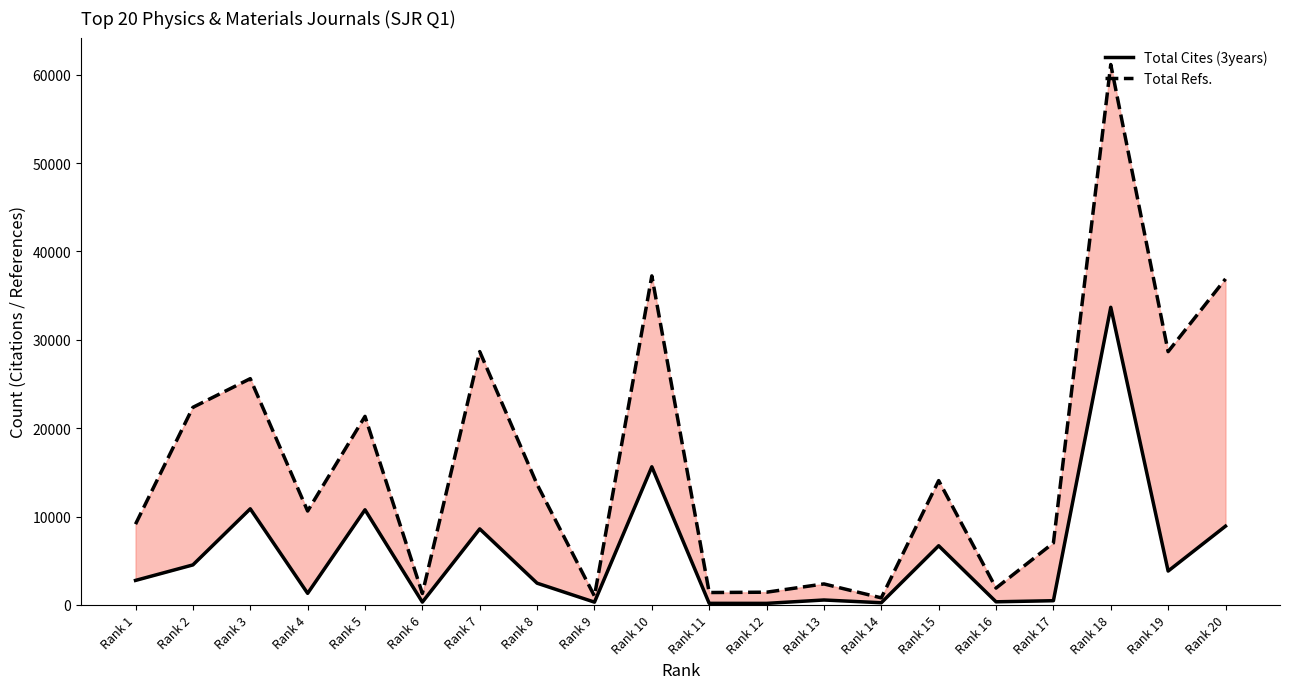

Rank the categories by Total Cites (3years) value from highest to lowest.

Rank 18, Rank 10, Rank 3, Rank 5, Rank 20, Rank 7, Rank 15, Rank 2, Rank 19, Rank 1, Rank 8, Rank 4, Rank 13, Rank 17, Rank 16, Rank 6, Rank 9, Rank 14, Rank 11, Rank 12